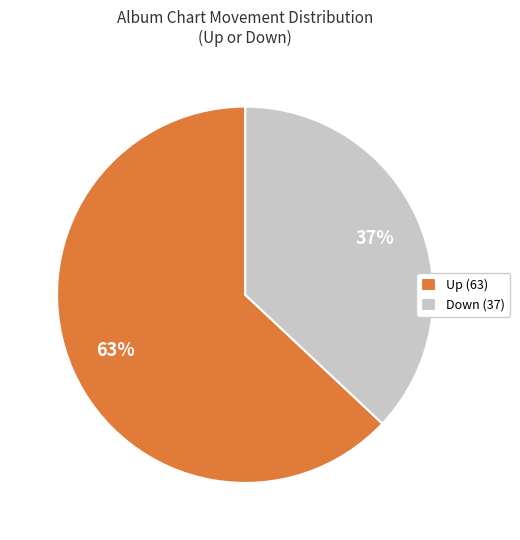

Combined, do Down (37) and Up (63) account for over 50%?

Yes